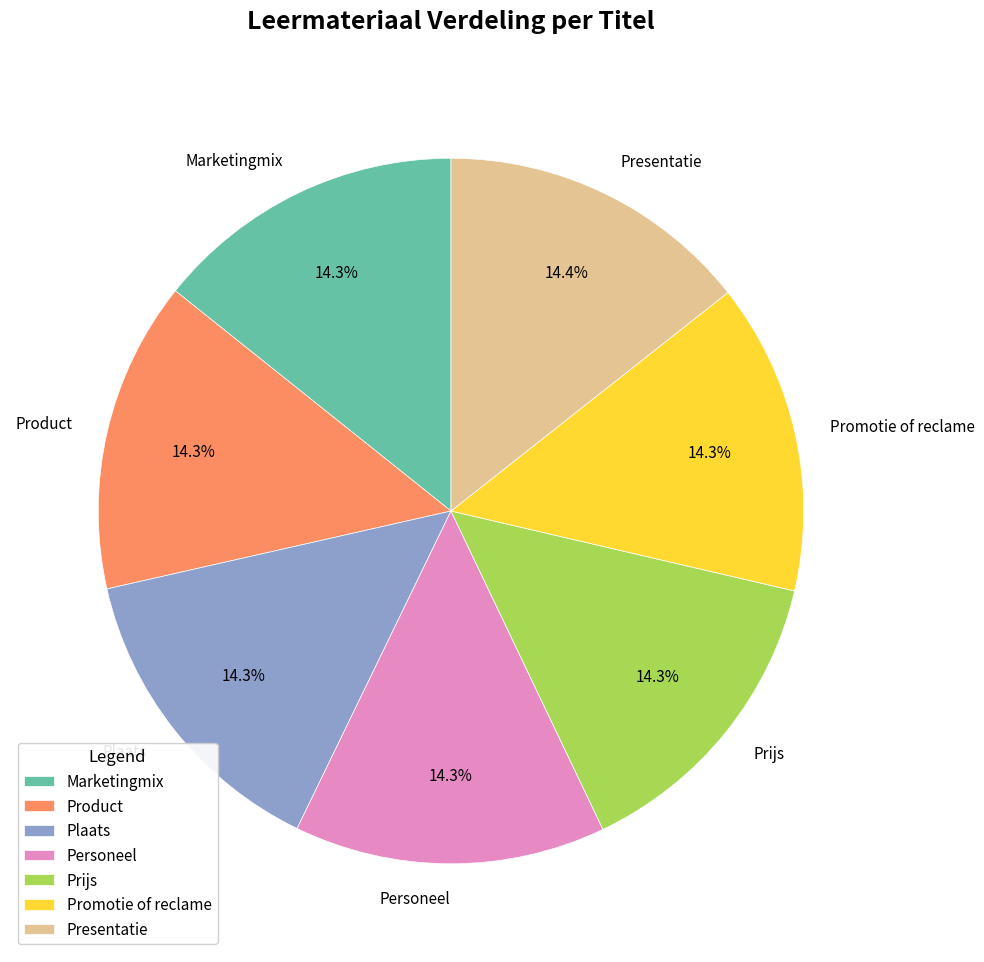

Count the number of slices in the pie.

7